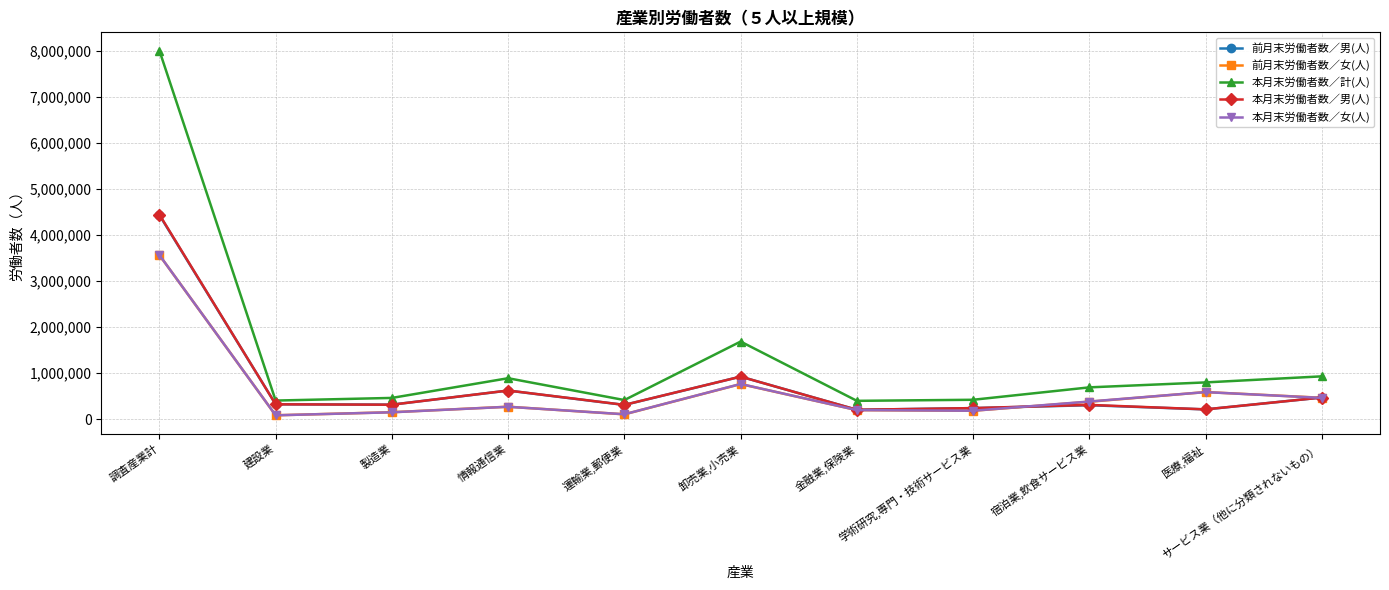

Which series changed the most between 金融業,保険業 and サービス業（他に分類されないもの）?

本月末労働者数／計(人)